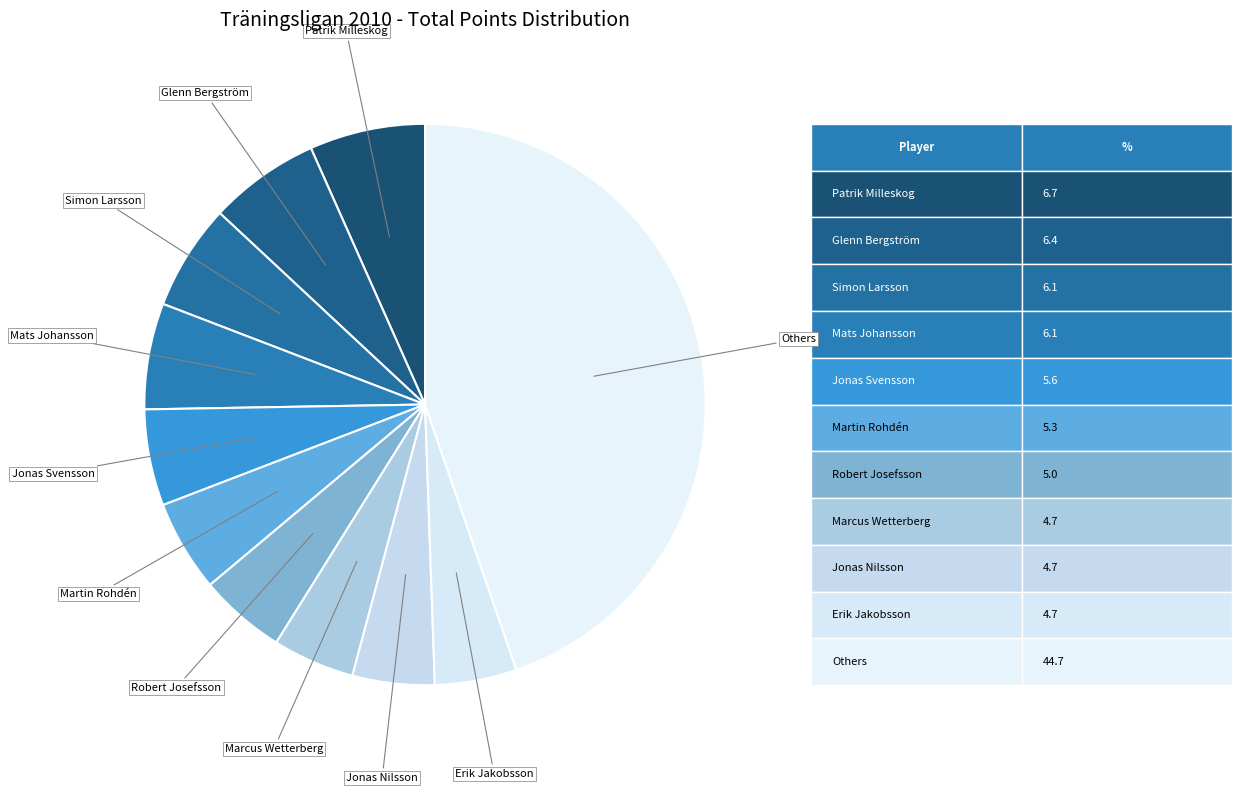

How many segments does this pie chart have?

11